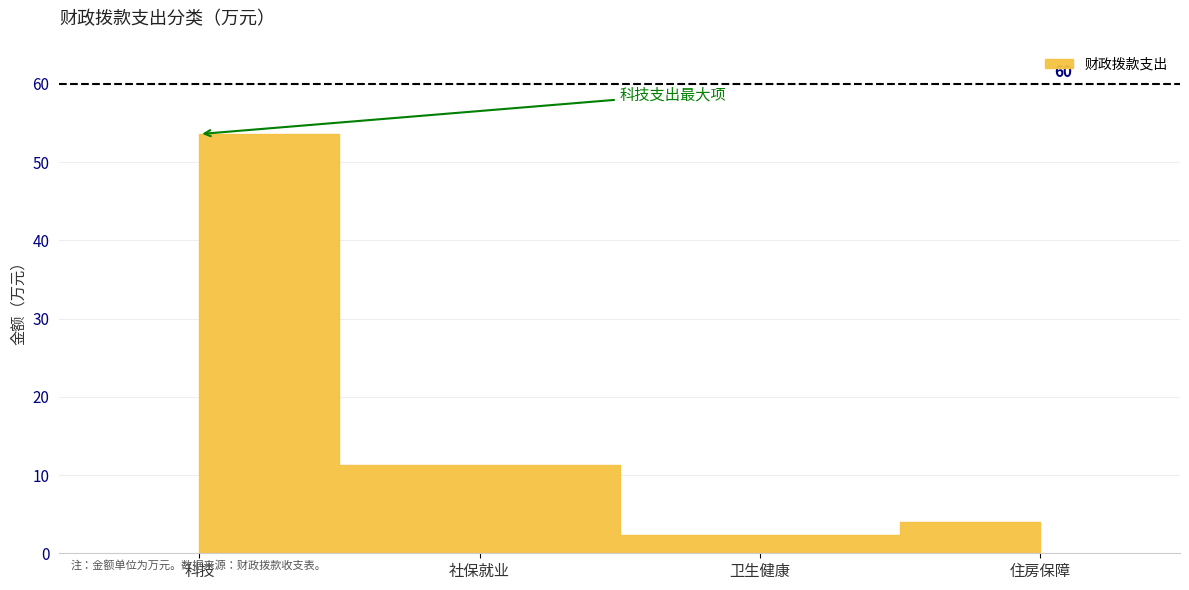

Reading left to right, extract all data points from this chart.

53.6	11.3	2.4	4.0